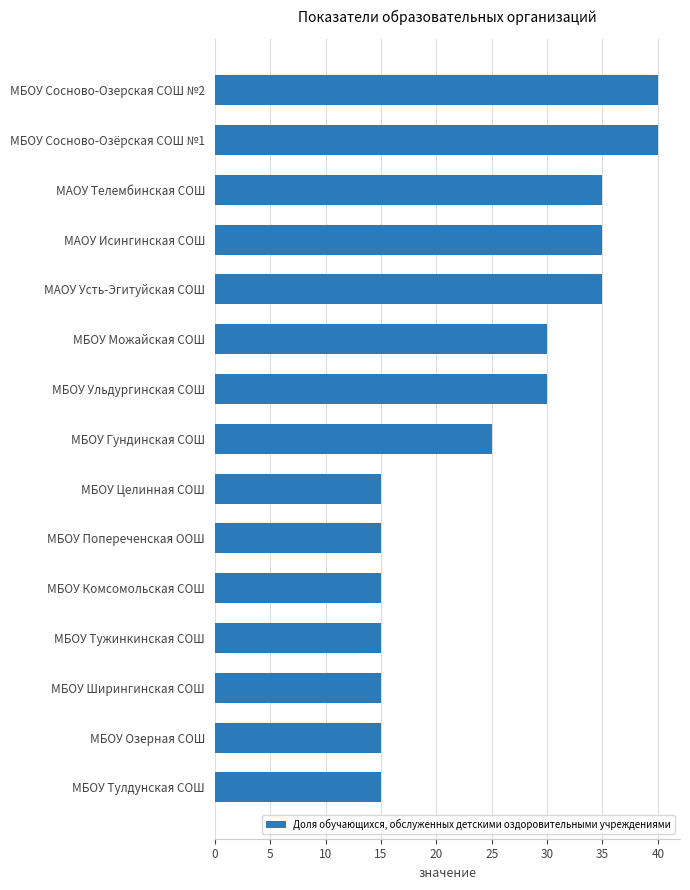

Does the chart contain any negative values?

No